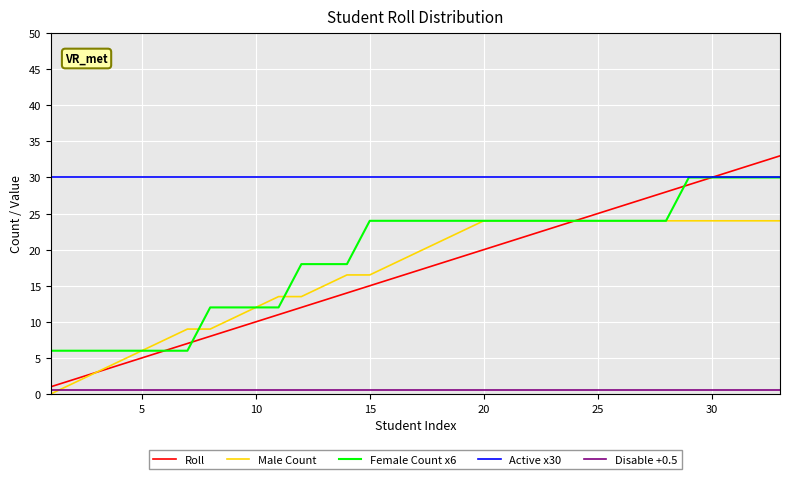

What is the minimum value for Roll?

1.0